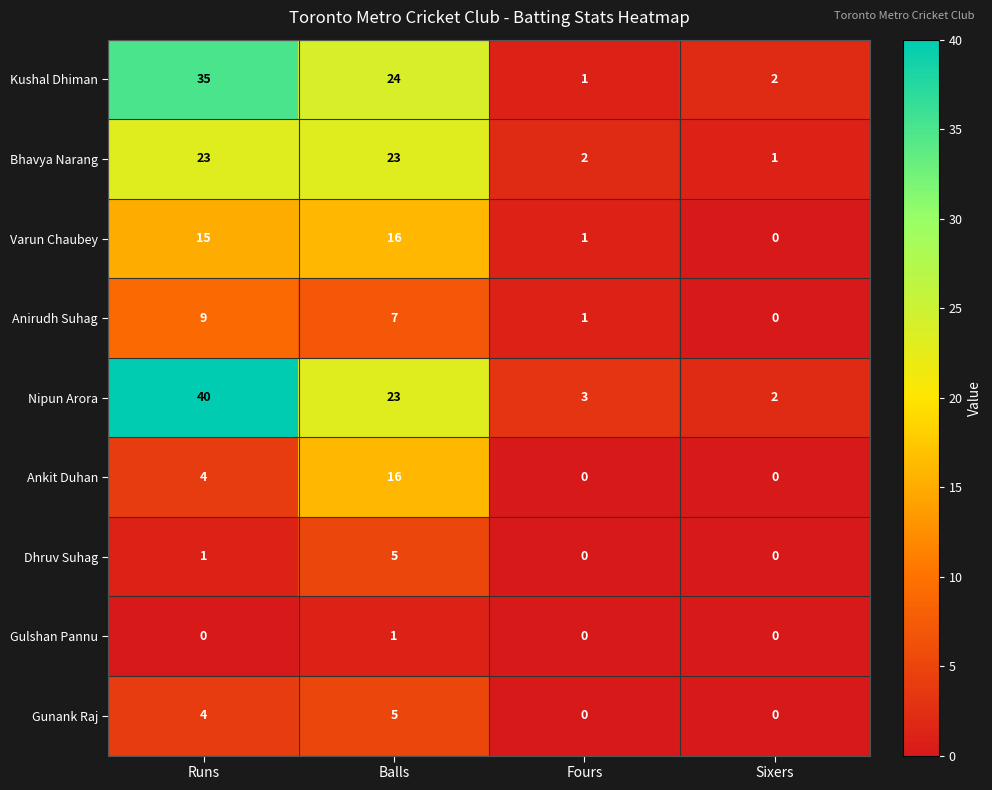

At which label is Bhavya Narang closest to 12?

Fours